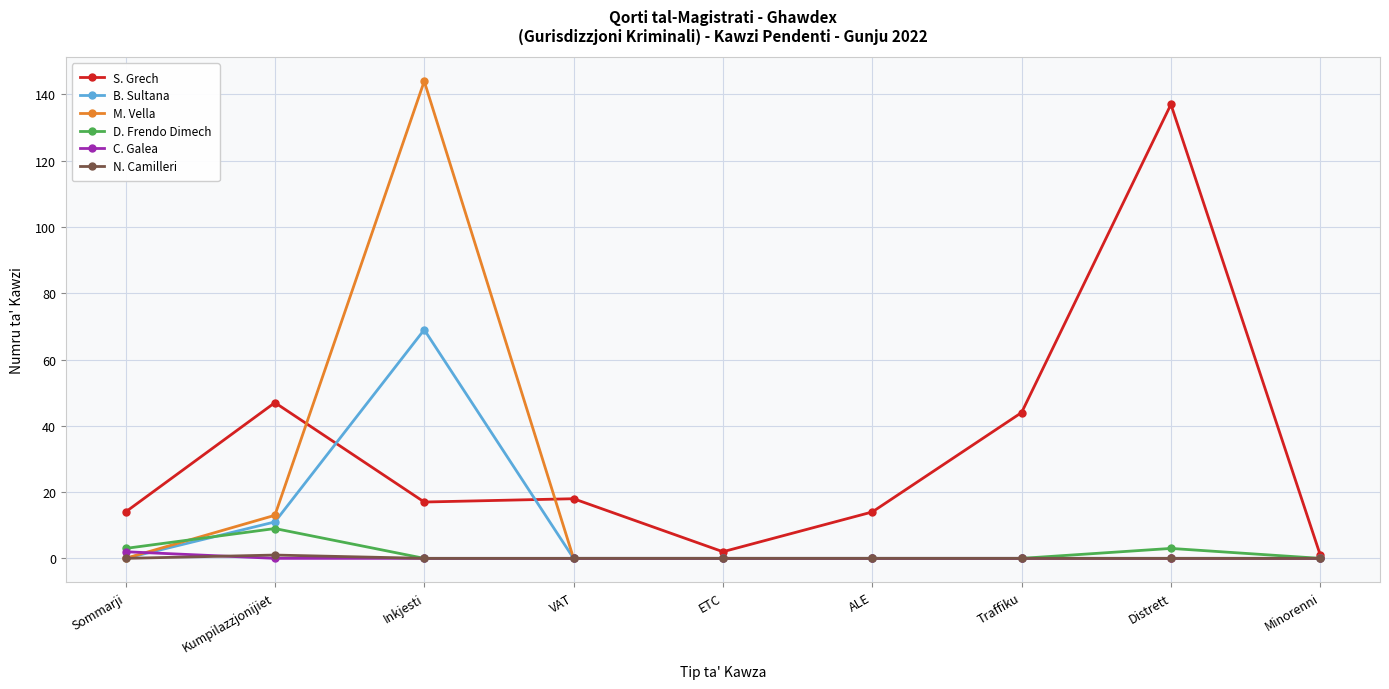

What position from the left is Distrett?

8